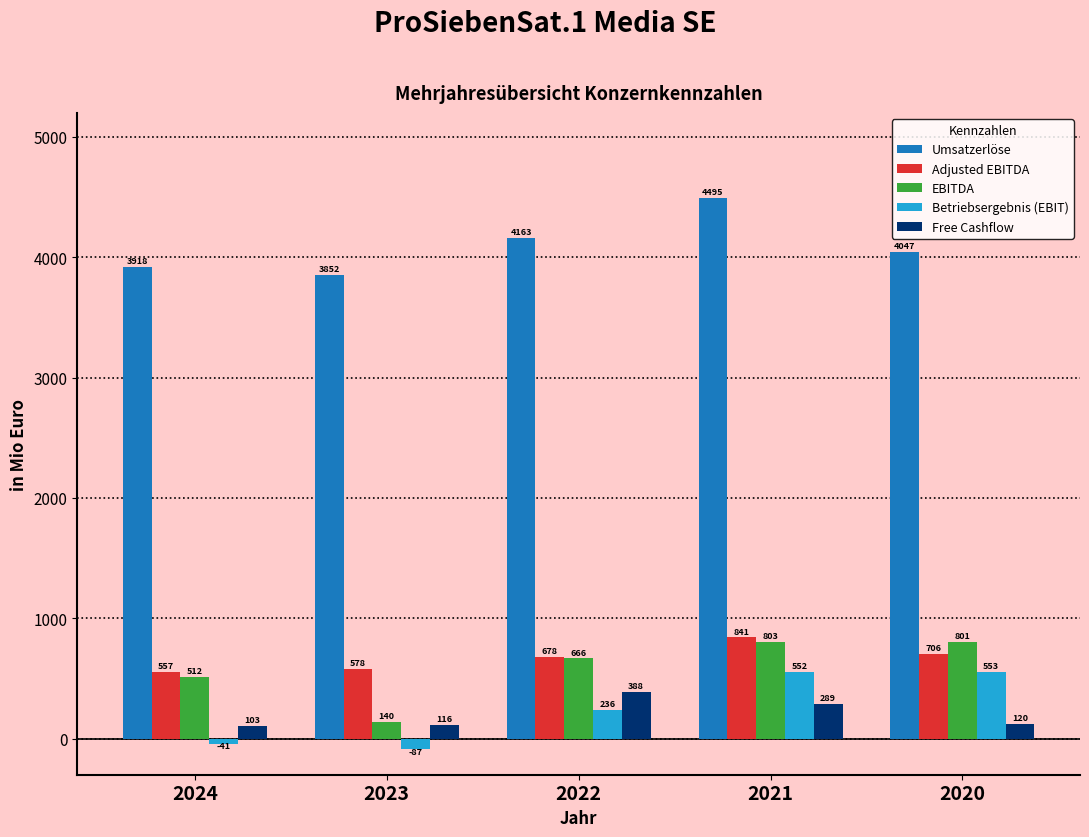

Reading left to right, list all the values displayed in this chart.

Umsatzerlöse: 2024=3918	2023=3852	2022=4163	2021=4495	2020=4047
Adjusted EBITDA: 2024=557	2023=578	2022=678	2021=841	2020=706
EBITDA: 2024=512	2023=140	2022=666	2021=803	2020=801
Betriebsergebnis (EBIT): 2024=-41	2023=-87	2022=236	2021=552	2020=553
Free Cashflow: 2024=103	2023=116	2022=388	2021=289	2020=120